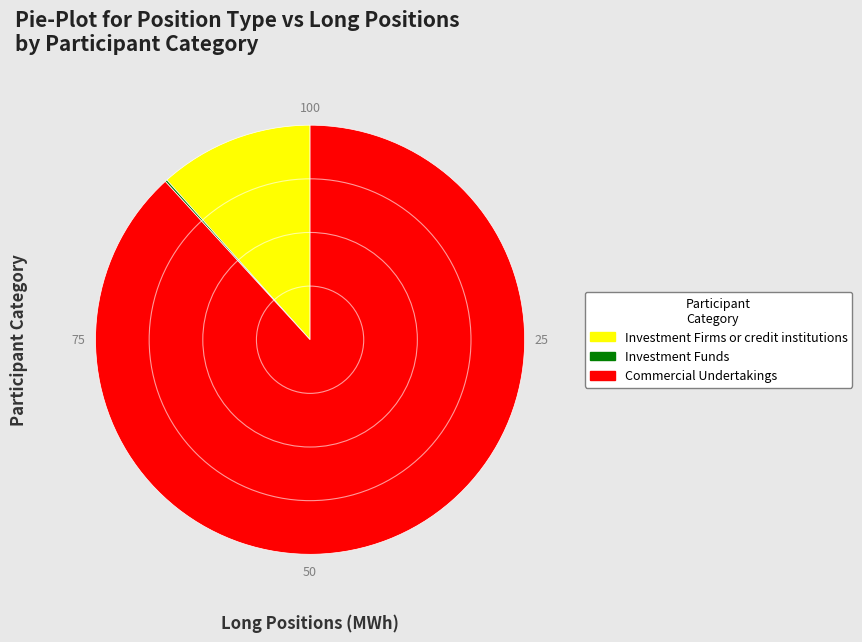

What is the largest slice in the pie chart?

Commercial Undertakings